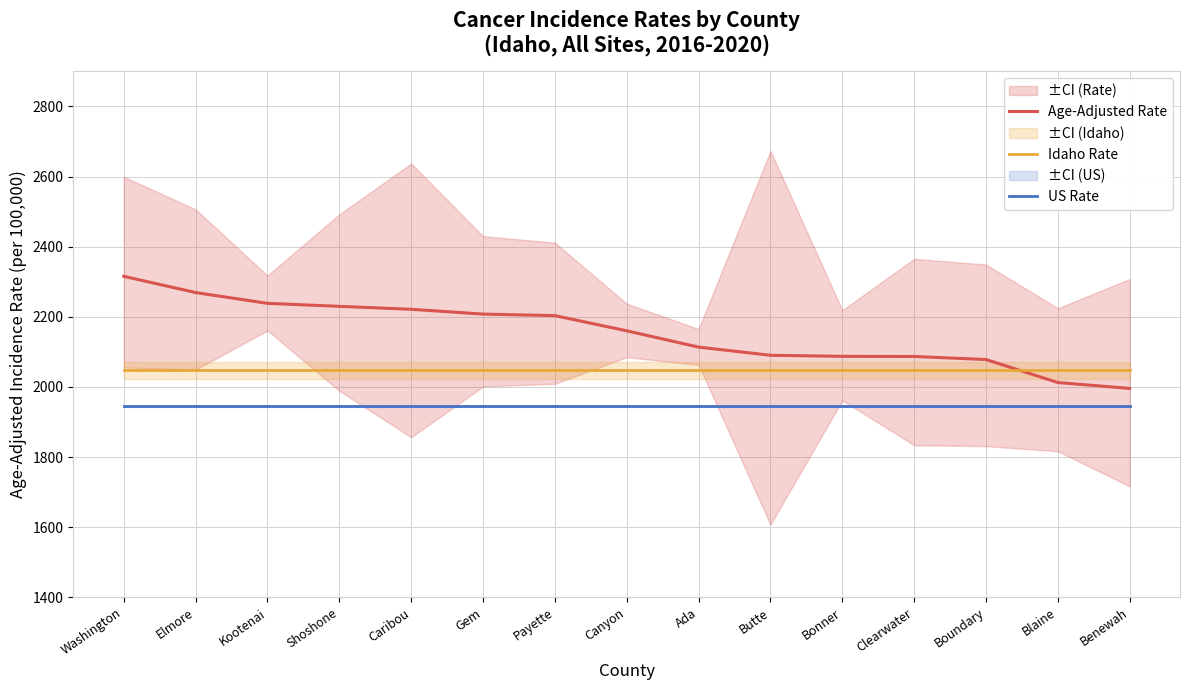

Reading left to right, what are all the values shown in this chart?

Age-Adjusted Rate: 2315.4	2269.1	2238.3	2229.8	2221.4	2207.7	2203.3	2160.0	2113.5	2090.2	2087.2	2086.8	2078.1	2012.5	1995.7
Idaho Rate: 2047.2	2047.2	2047.2	2047.2	2047.2	2047.2	2047.2	2047.2	2047.2	2047.2	2047.2	2047.2	2047.2	2047.2	2047.2
US Rate: 1944.4	1944.4	1944.4	1944.4	1944.4	1944.4	1944.4	1944.4	1944.4	1944.4	1944.4	1944.4	1944.4	1944.4	1944.4